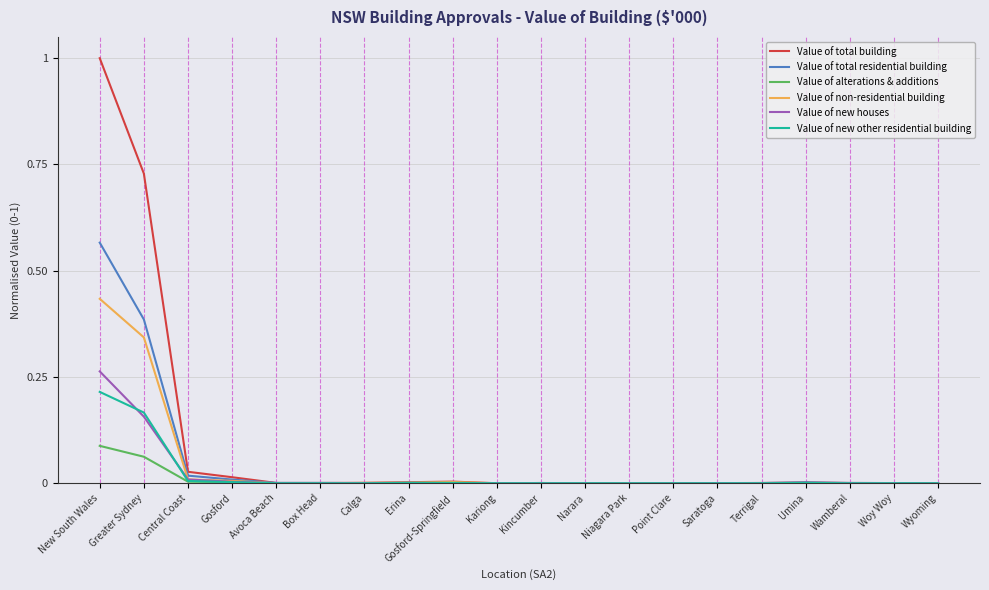

List the series in order of their peak value, lowest first.

Value of alterations & additions, Value of new other residential building, Value of new houses, Value of non-residential building, Value of total residential building, Value of total building